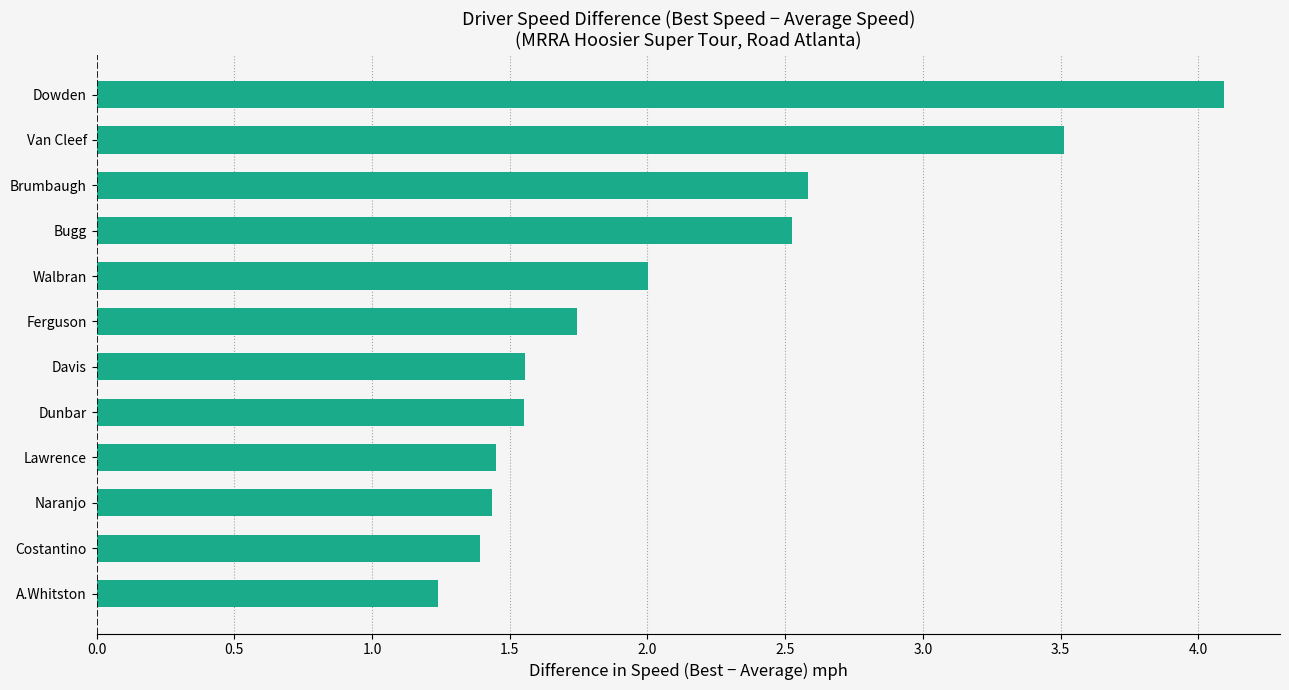

The chart shows a value of 0.6 at Costantino. True or false?

False